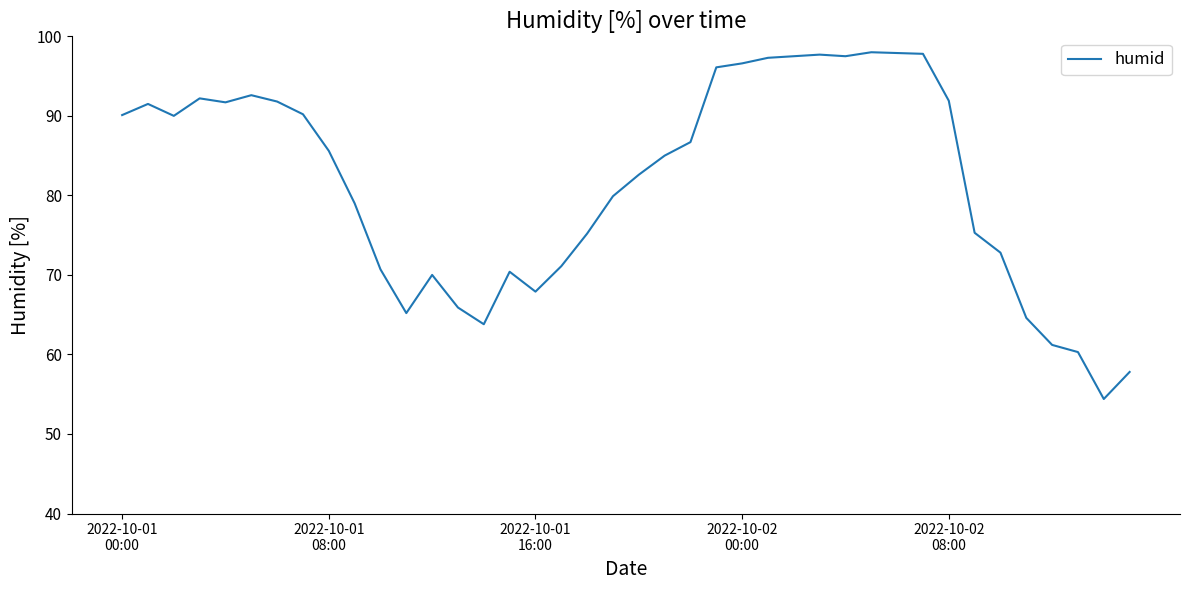

What is the maximum value shown in the chart?

98.0